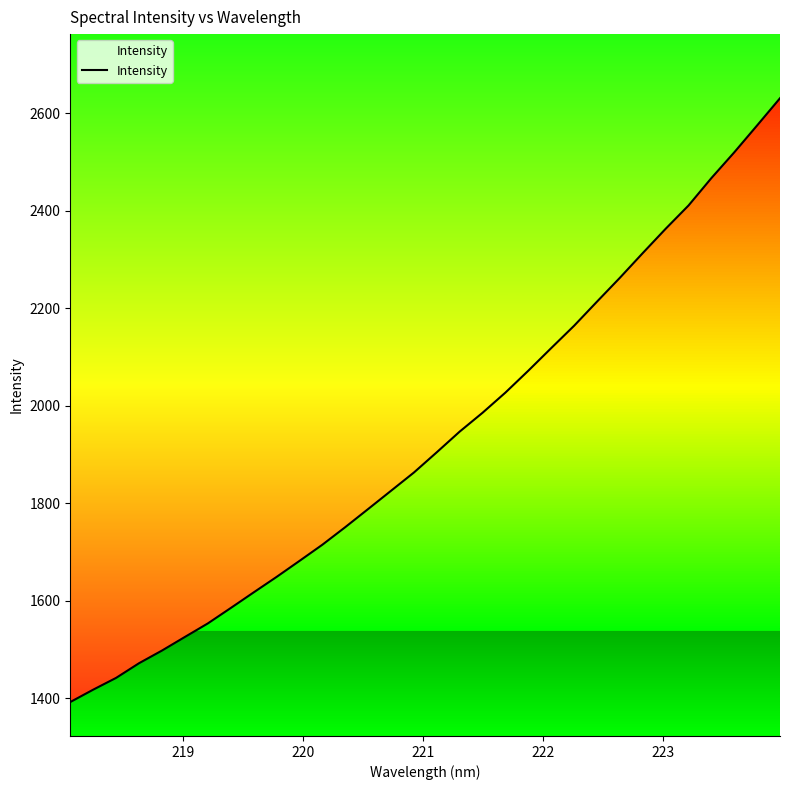

How many lines are shown in the chart?

1